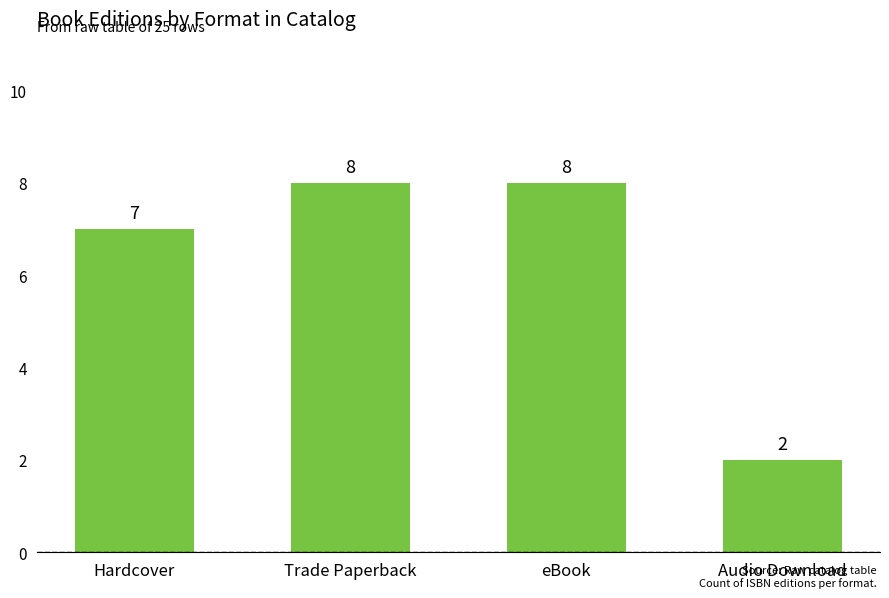

What is the smallest value displayed?

2